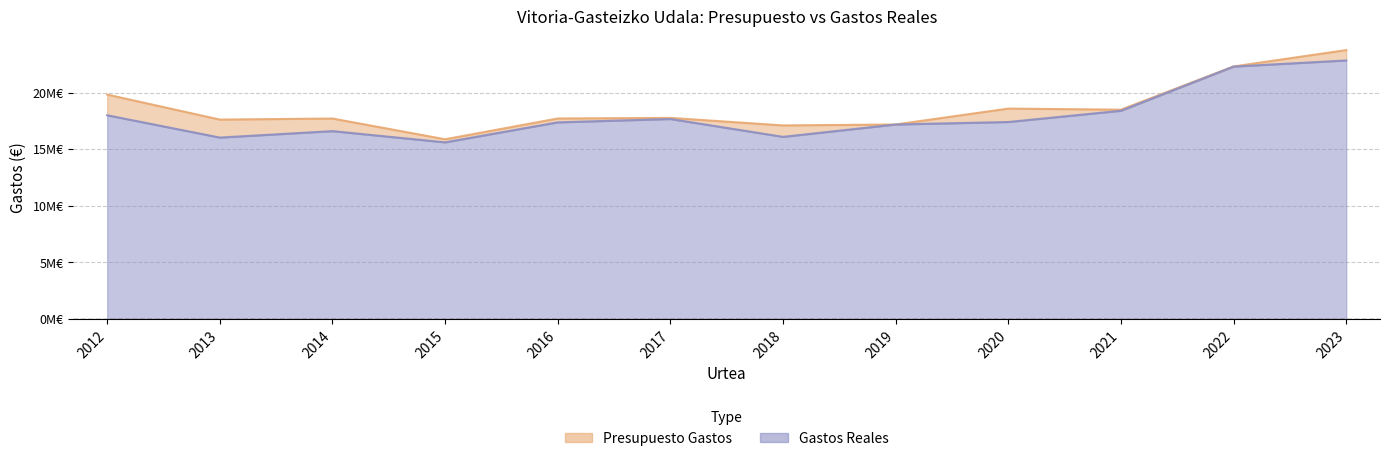

What are all the series names shown in the legend?

Presupuesto Gastos, Gastos Reales